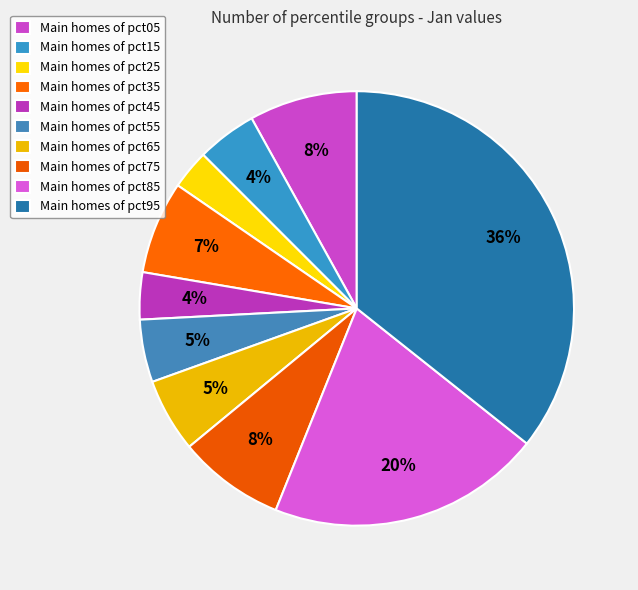

How many slices are in this pie chart?

10